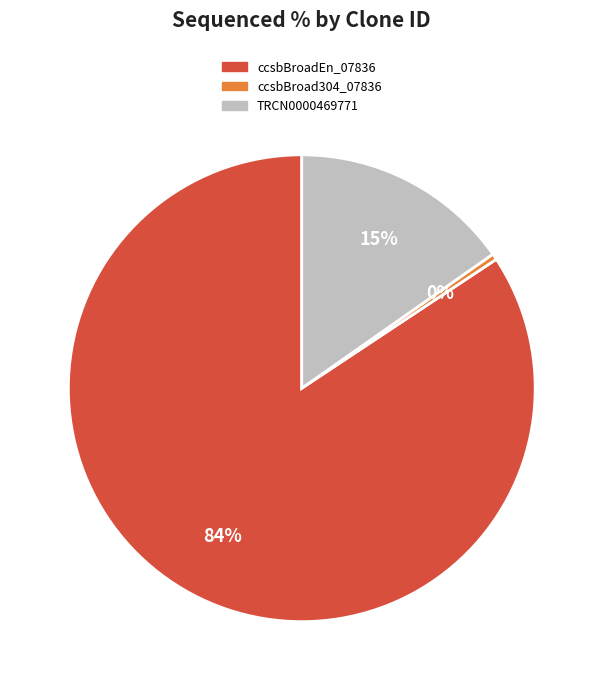

Rank the categories by value from highest to lowest.

ccsbBroadEn_07836, TRCN0000469771, ccsbBroad304_07836